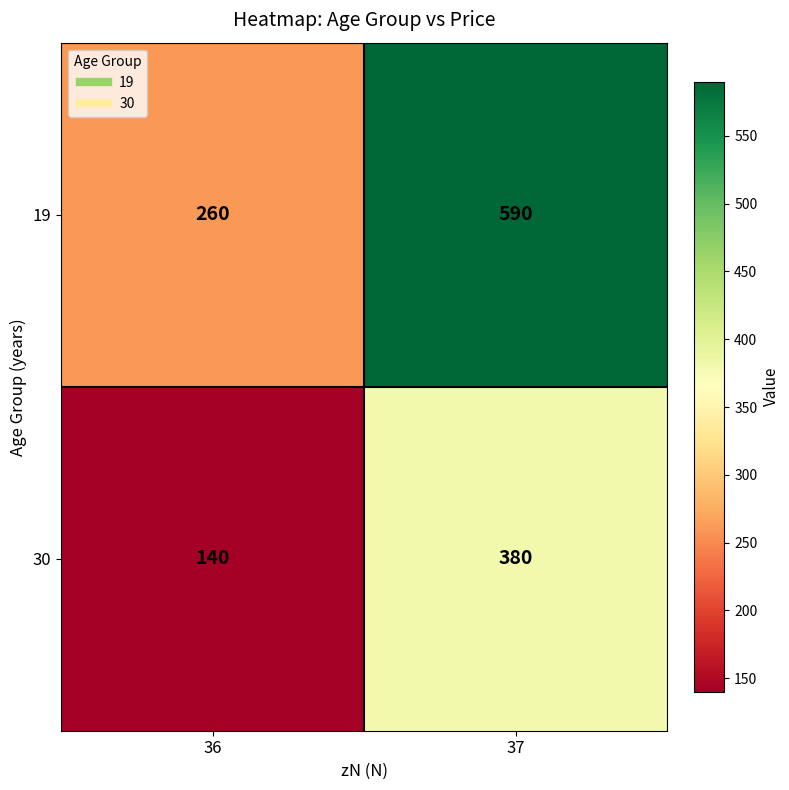

Which category has the highest value in the 30 series?

37